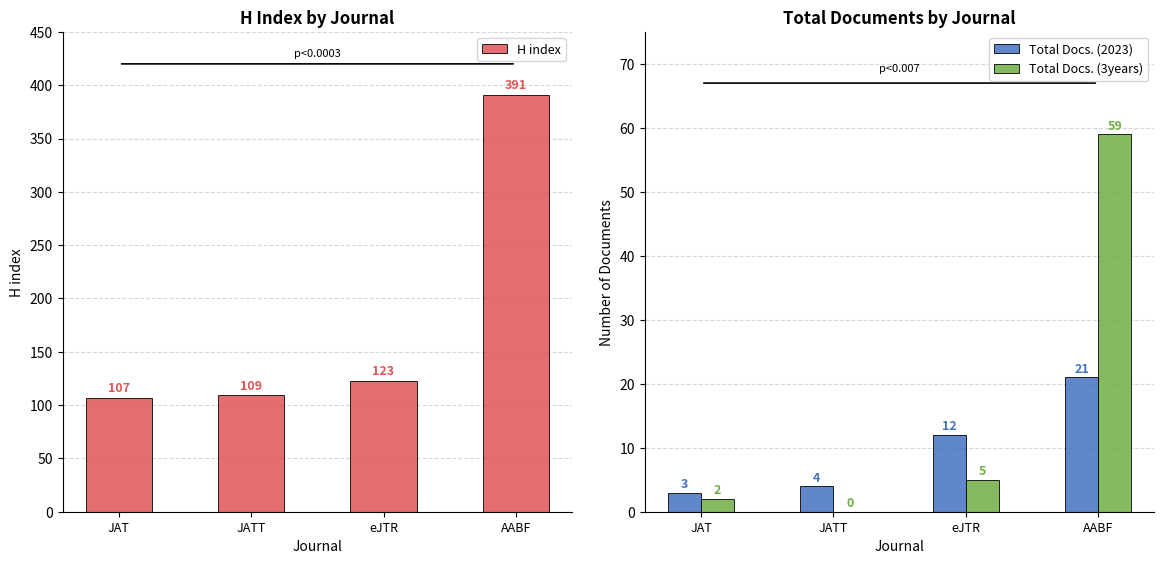

What is the label of the 4th bar from the right?

JAT